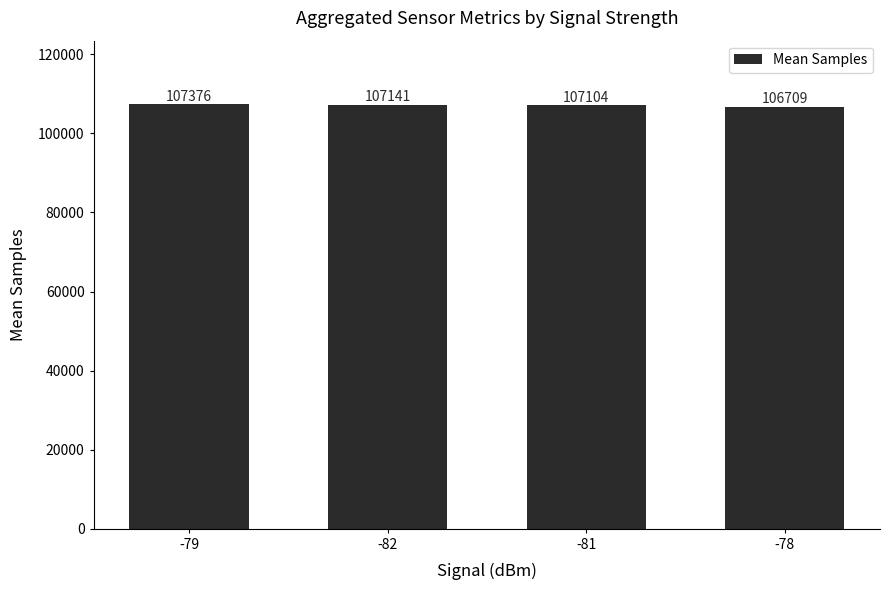

How many data points does each series have?

4